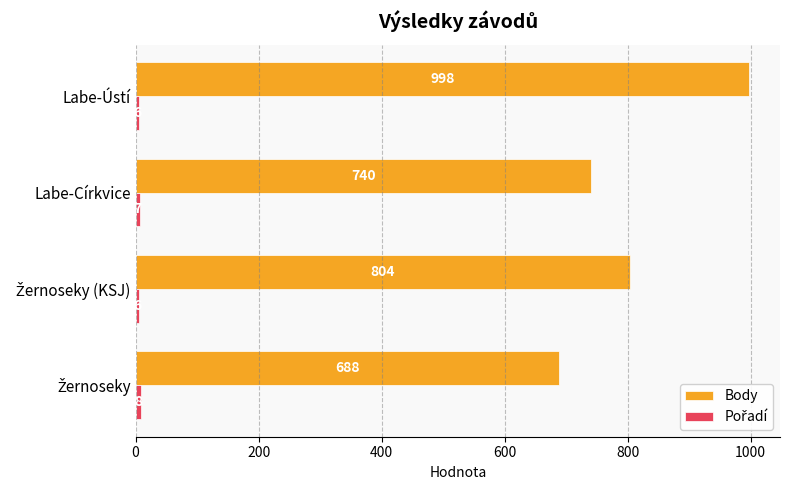

Count the number of data series in this chart.

2